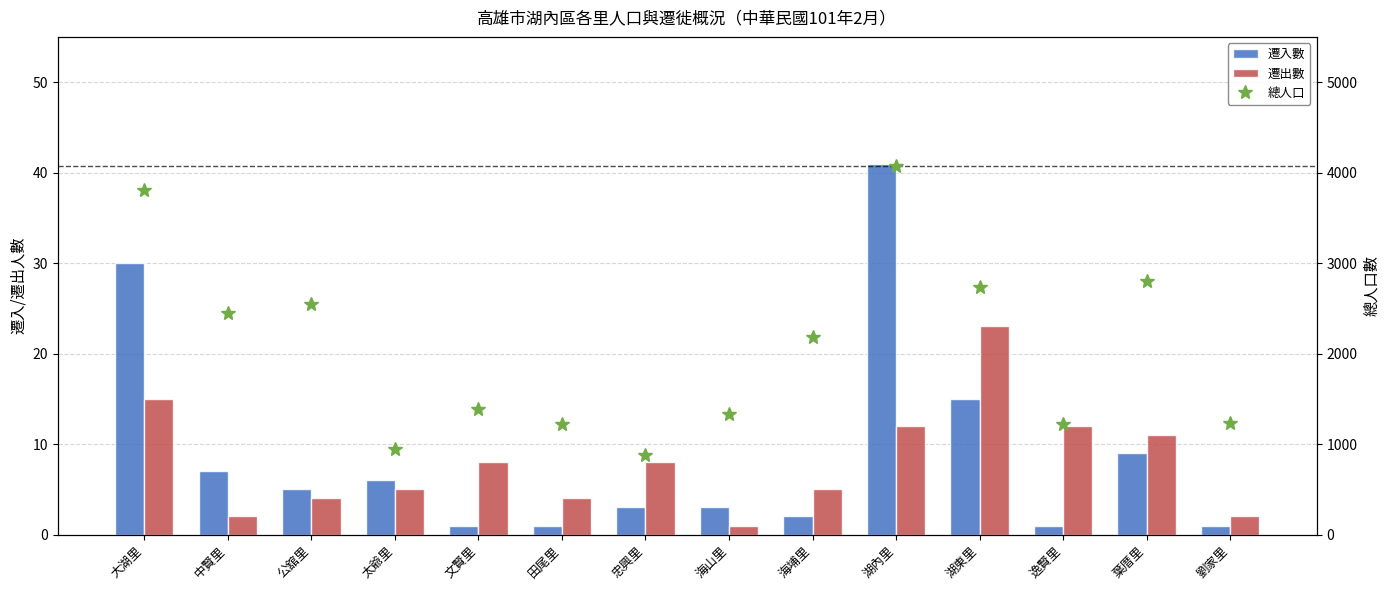

Which series has the largest range (max minus min)?

總人口